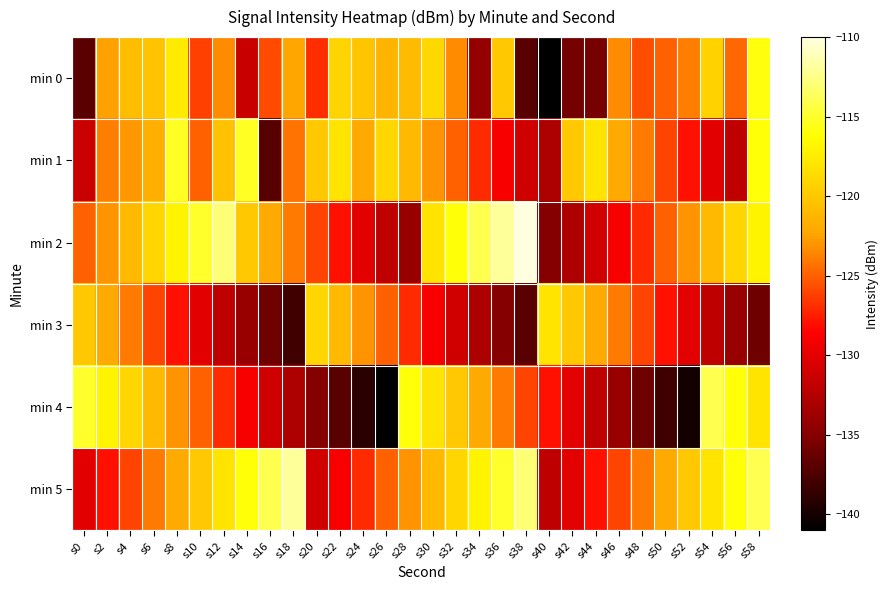

What is the total value across all series at s20?

-757.9